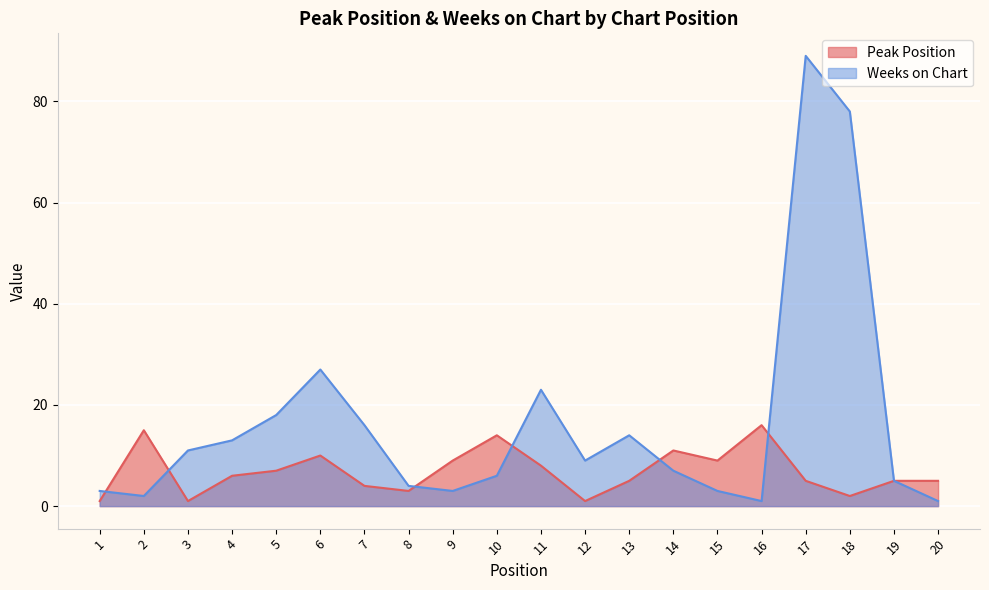

The Peak Position series shows 7 at 13. True or false?

False